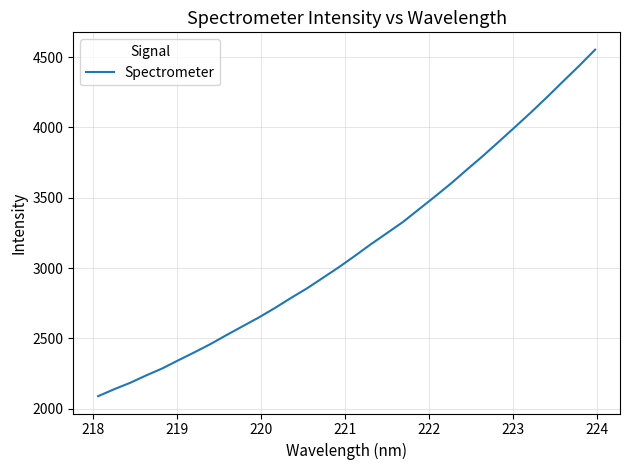

What is the difference between the maximum and minimum values?

2464.7